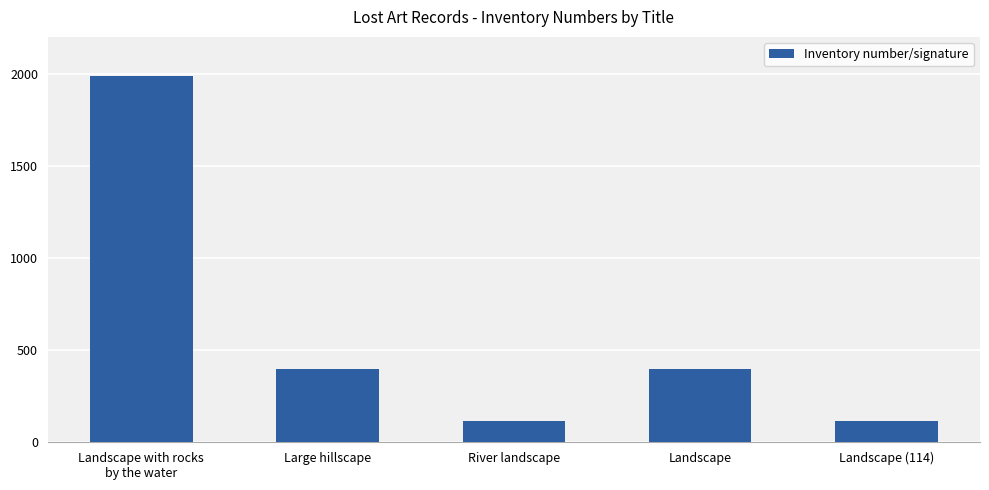

What is the value of the 3rd bar from the left?

113